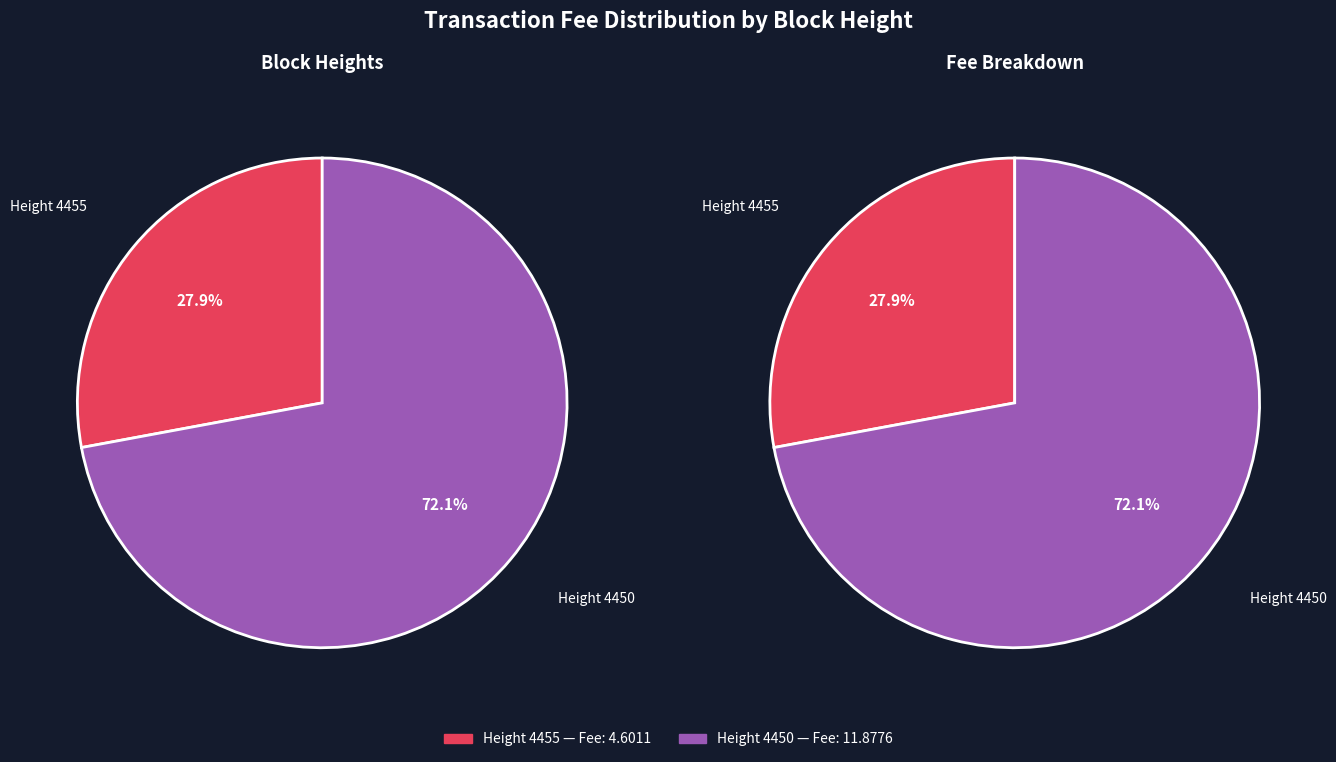

To the nearest percent, what is the difference between the largest and smallest slice percentages?

44%